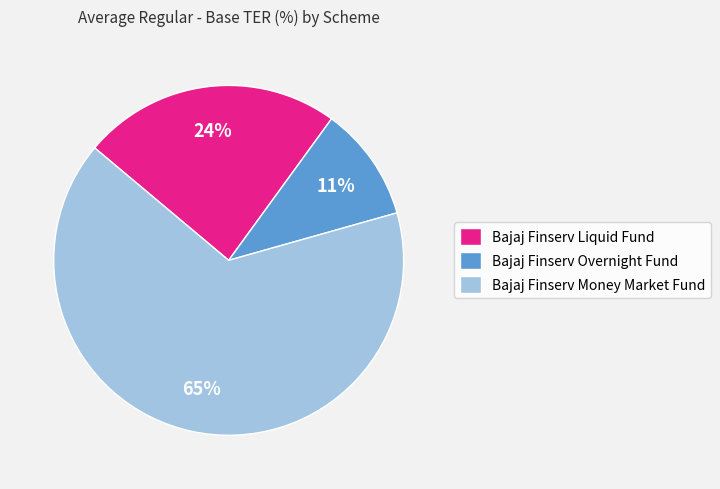

To the nearest percent, what is the combined percentage of Bajaj Finserv Overnight Fund and Bajaj Finserv Liquid Fund?

35%